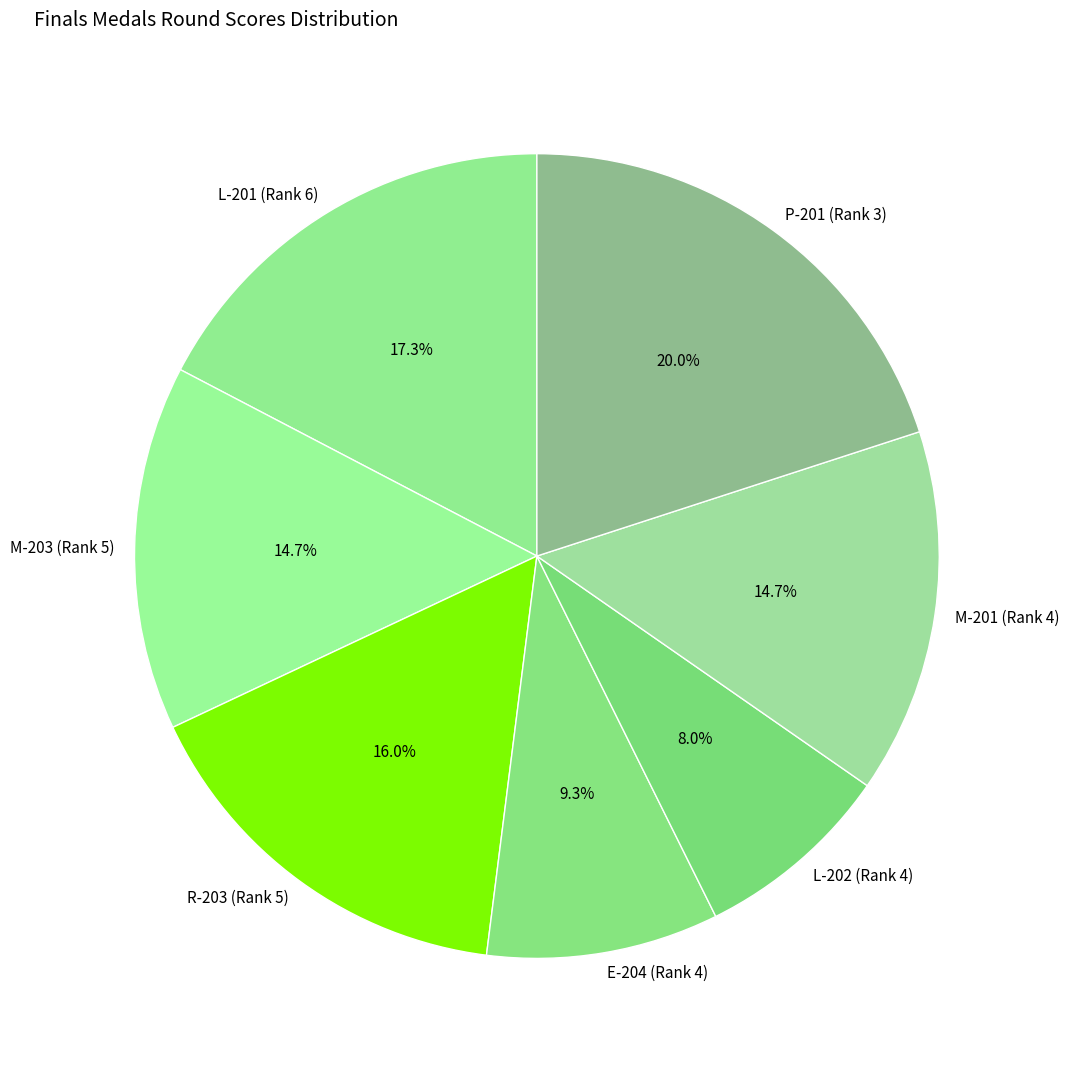

What is the largest slice in the pie chart?

P-201 (Rank 3)